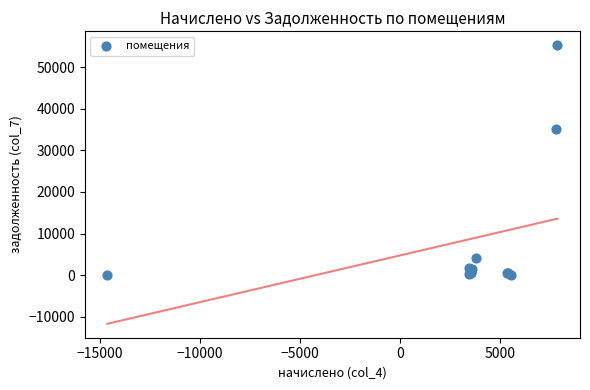

What Y value in the scatter plot is closest to 27636?

35073.9